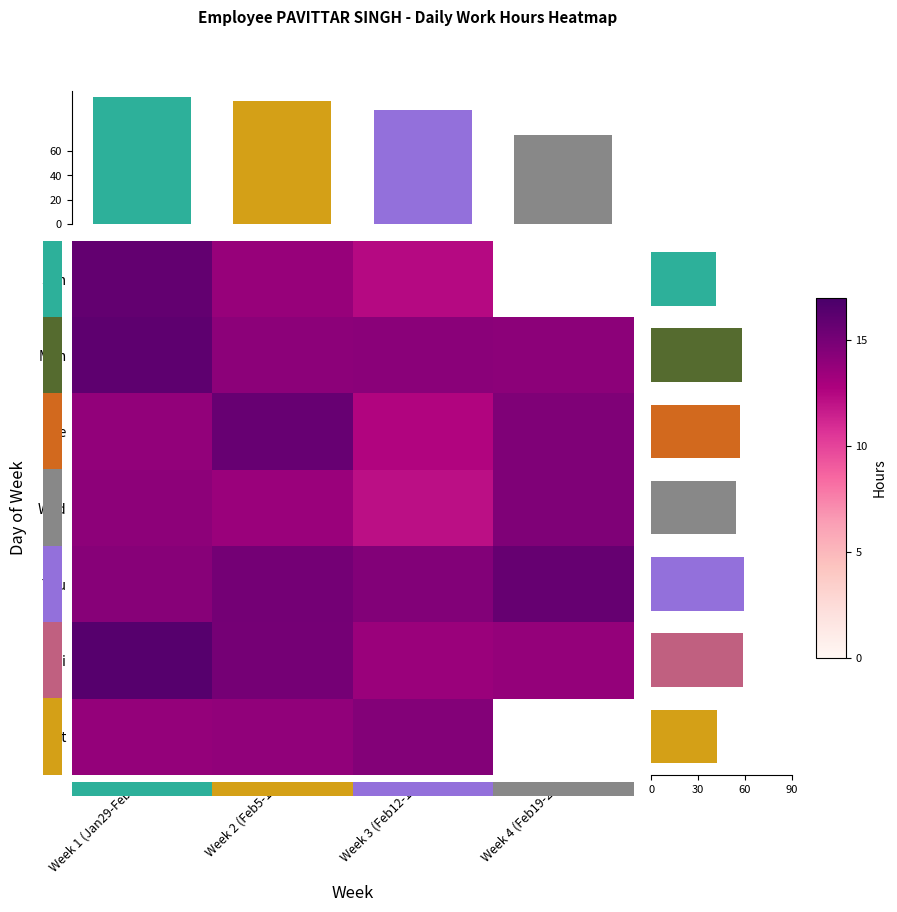

Is the value of Wed at Week 4 (Feb19-25) greater than the value of Thu at Week 4 (Feb19-25)?

No